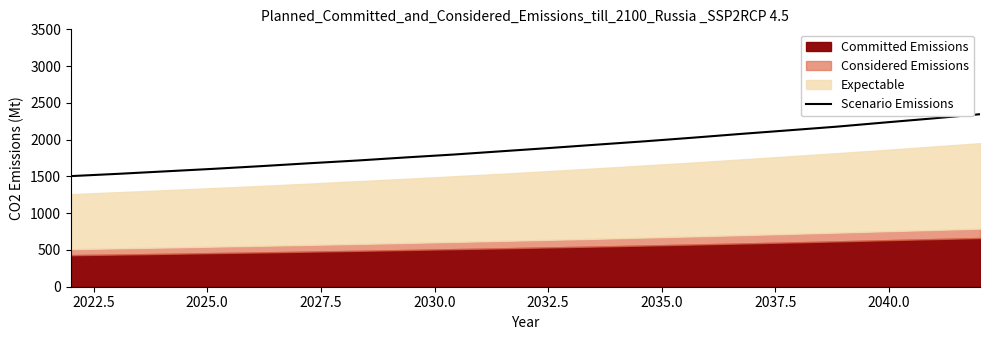

What is the maximum value shown in the chart?

2345.8